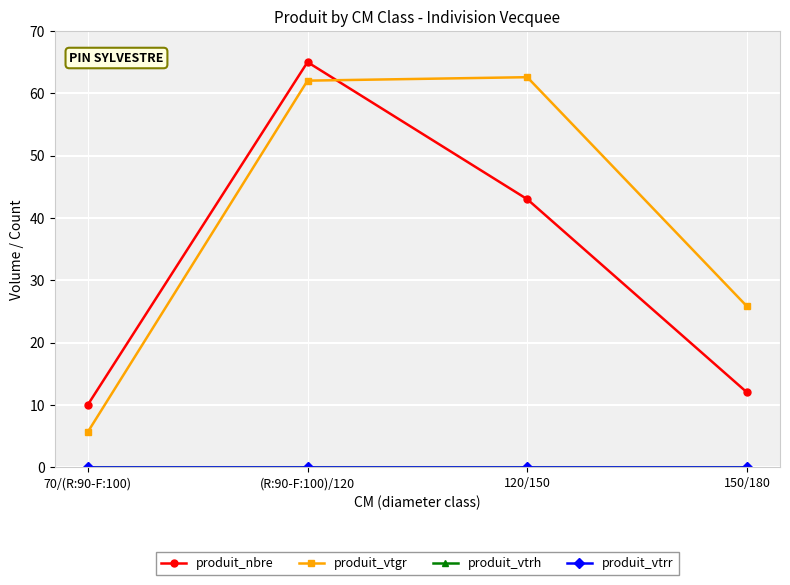

Does the chart have visible grid lines?

Yes